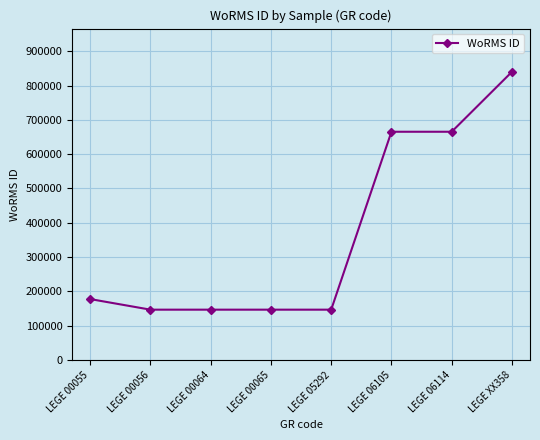

Reading right to left, list all the values displayed in this chart.

839906	665240	665240	146690	146690	146690	146690	177539